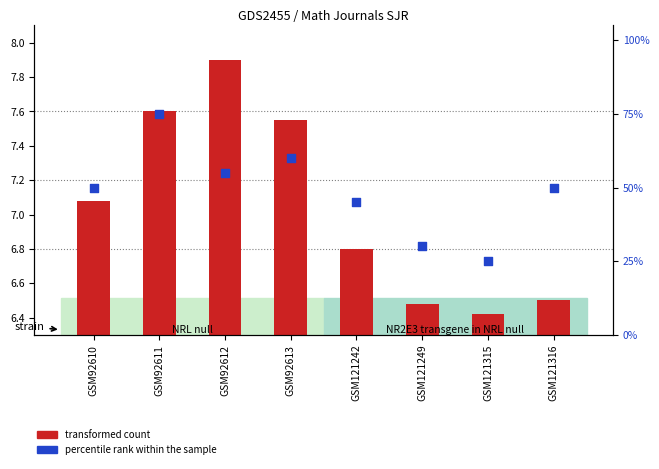

Which series has the largest Y range (max minus min)?

percentile rank within the sample